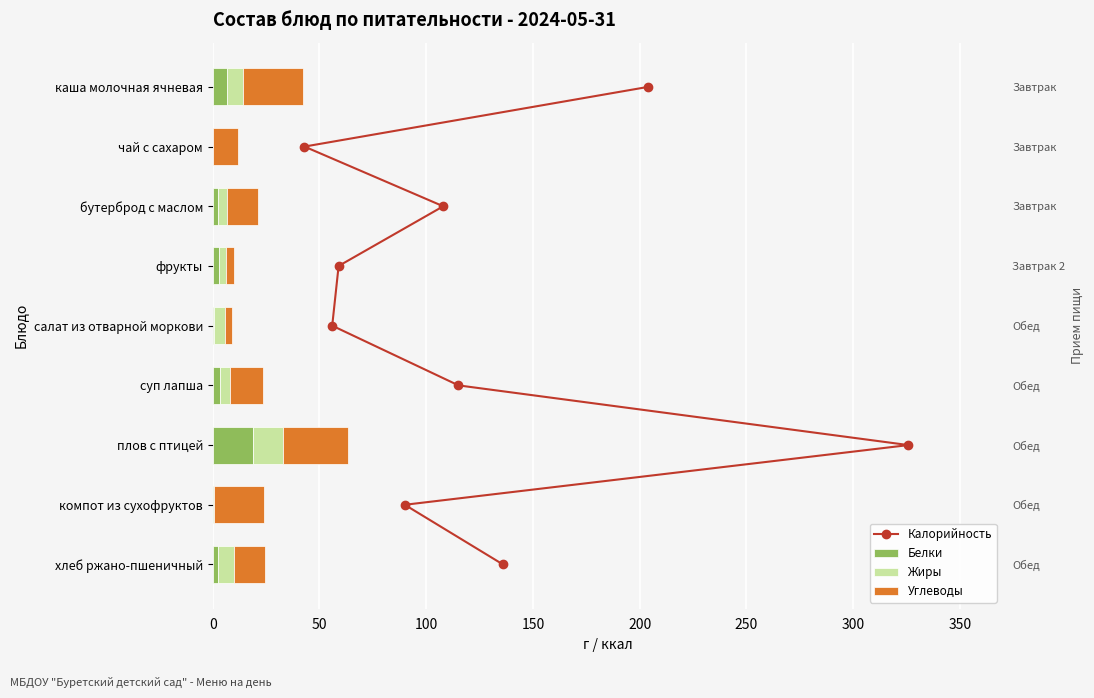

What is the value of the Углеводы bar at the 3rd from the left?

14.6